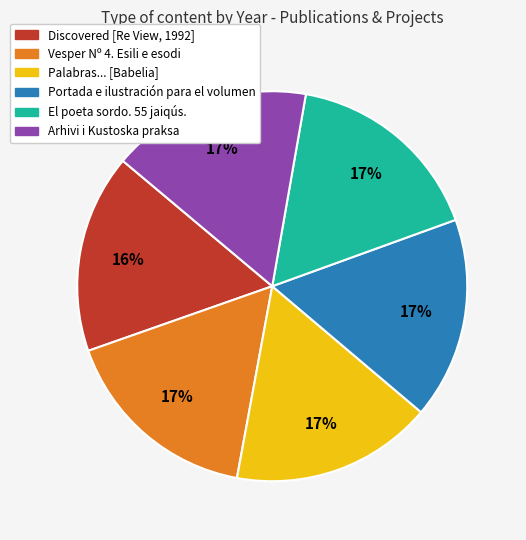

Approximately how many times larger is the value at Vesper Nº 4. Esili e esodi compared to Arhivi i Kustoska praksa?

1.0